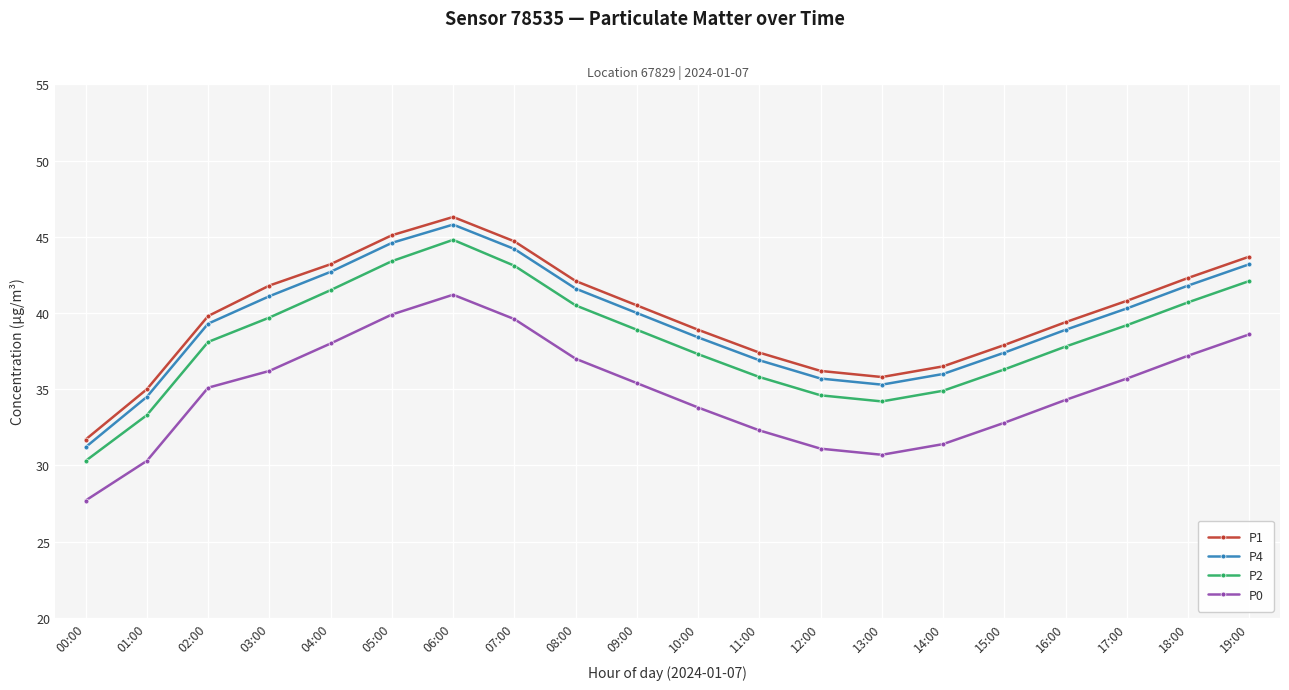

True or false: P4 and P2 intersect in this chart.

False